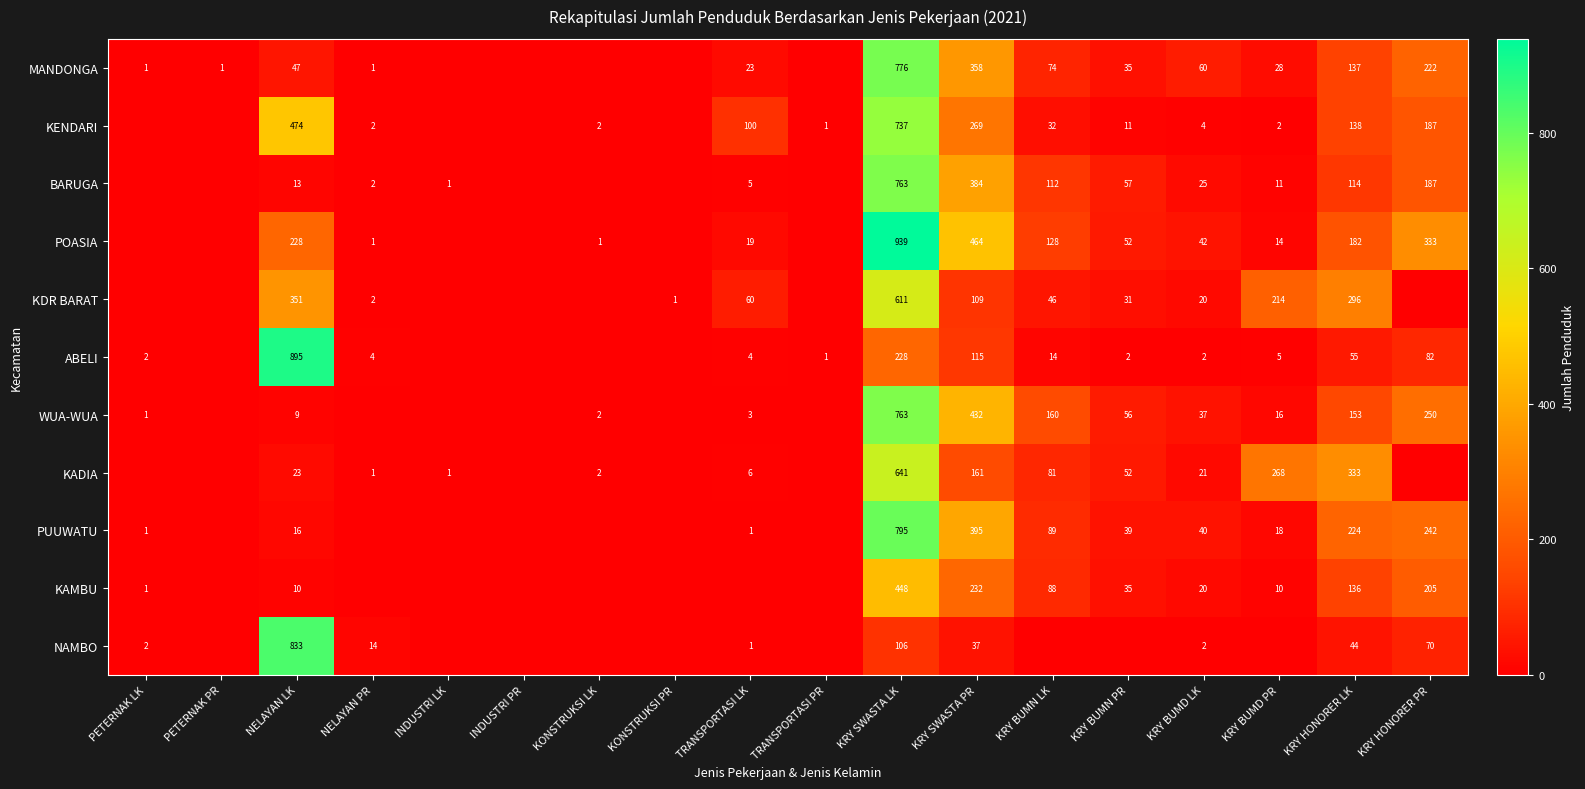

The KENDARI series shows 3 at KONSTRUKSI LK. True or false?

False